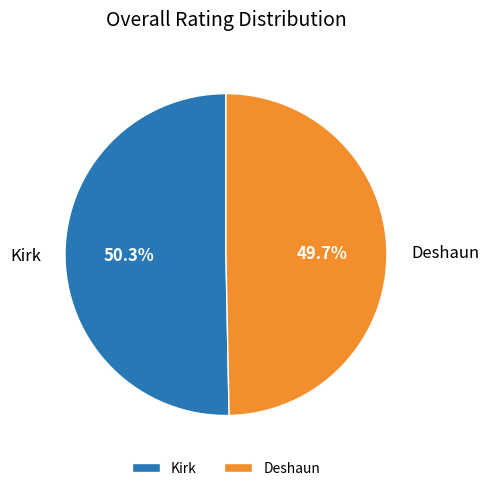

What is the majority slice?

Kirk